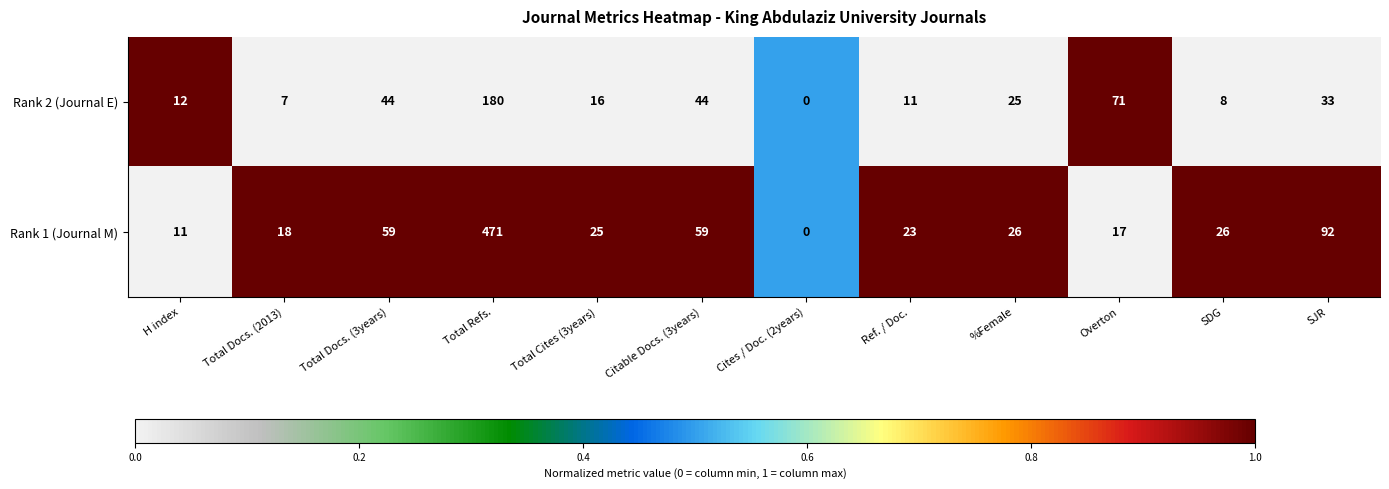

Which series has the largest total across all categories?

Rank 1 (Journal M)